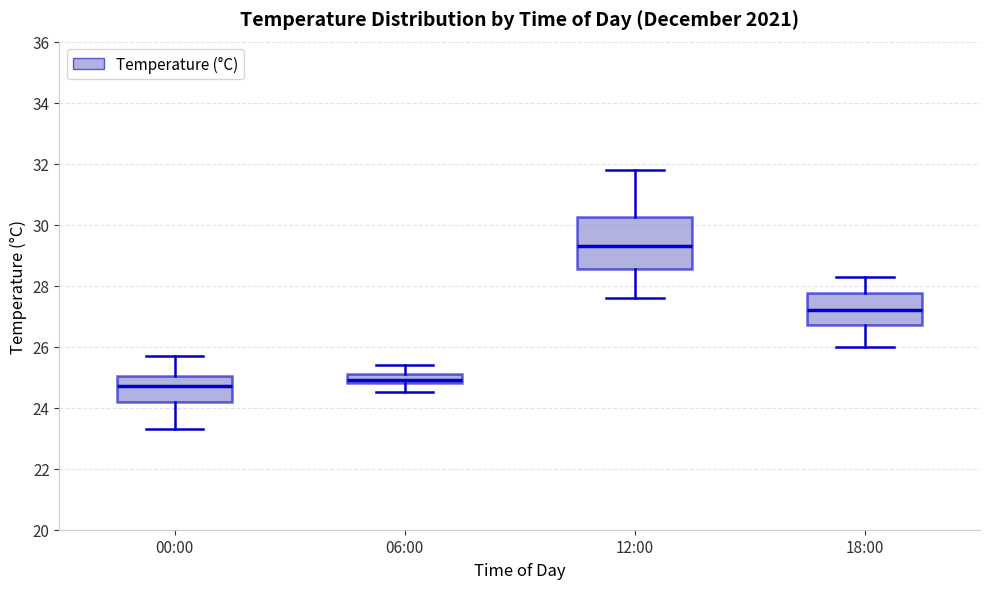

Reading left to right, read every box against the y-axis: the position of its median line, the range the box covers, and the ends of its whiskers. The values are not printed on the chart, so give them approximately, as read against the axis.

00:00: median 24.8, box 24.2 to 25.0, whiskers 23.4 to 25.8
06:00: median 25.0, box 24.8 to 25.2, whiskers 24.6 to 25.4
12:00: median 29.4, box 28.6 to 30.2, whiskers 27.6 to 31.8
18:00: median 27.2, box 26.8 to 27.8, whiskers 26.0 to 28.4